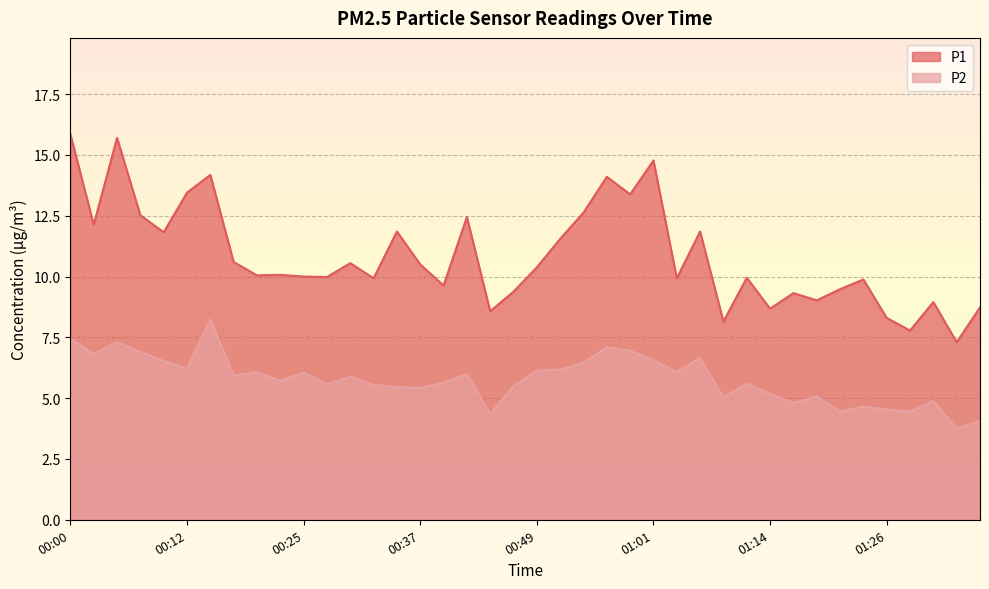

Read the P2 value at 00:15.

8.2